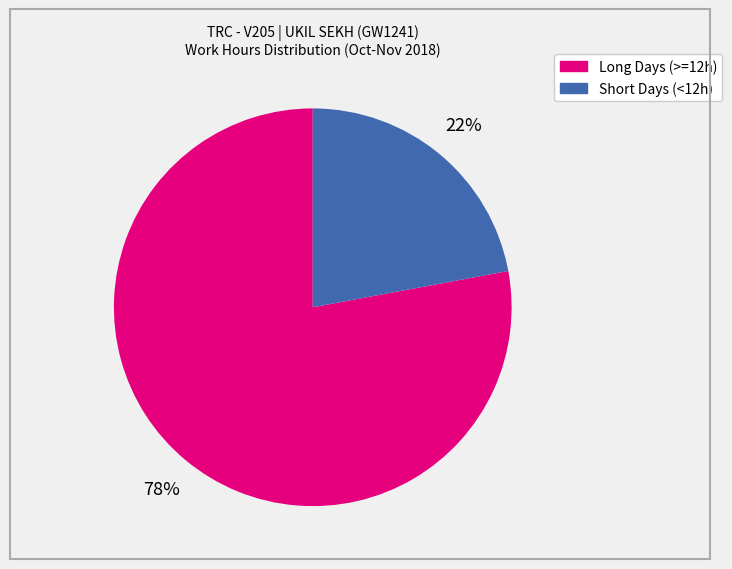

To the nearest percent, what is the average slice percentage?

50%